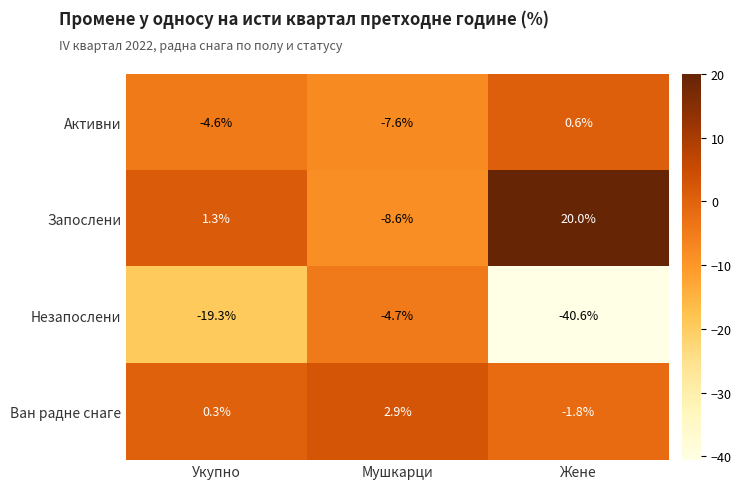

How many categories are shown in the chart?

3